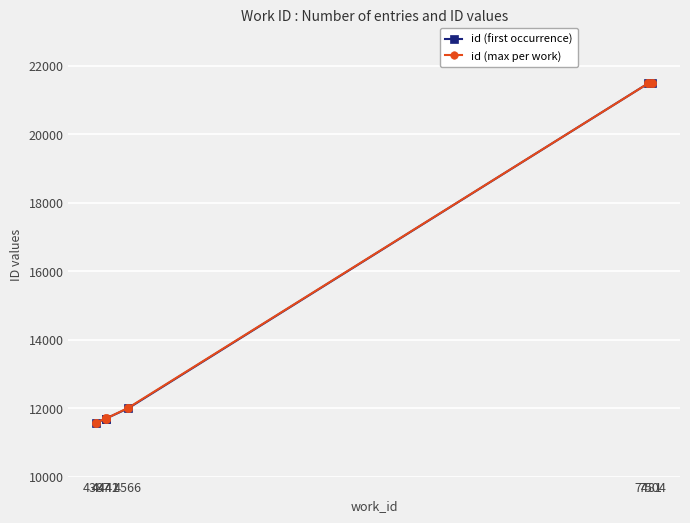

What is the difference between the highest and lowest values at 4441?

14